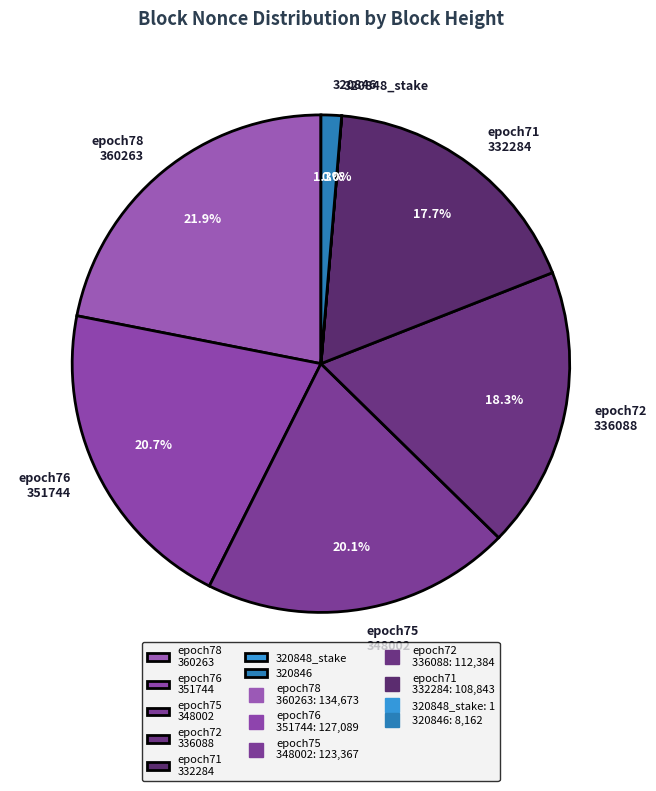

Which slice is the largest?

epoch78 360263